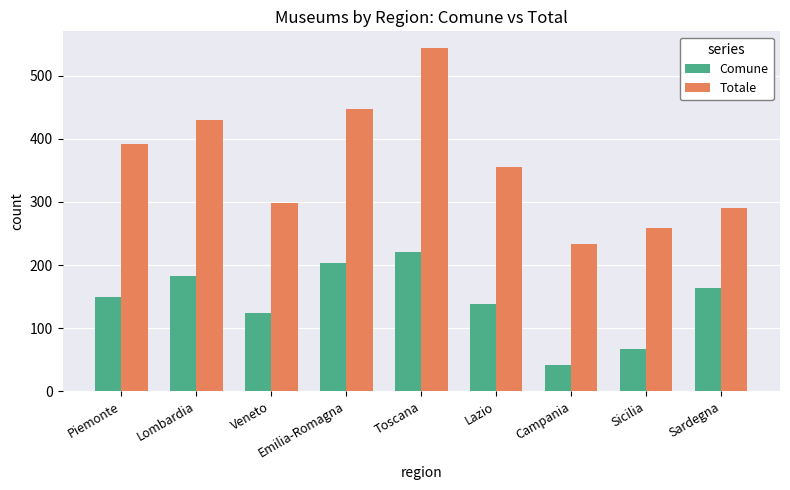

Rank the series by their maximum value, from lowest to highest.

Comune, Totale